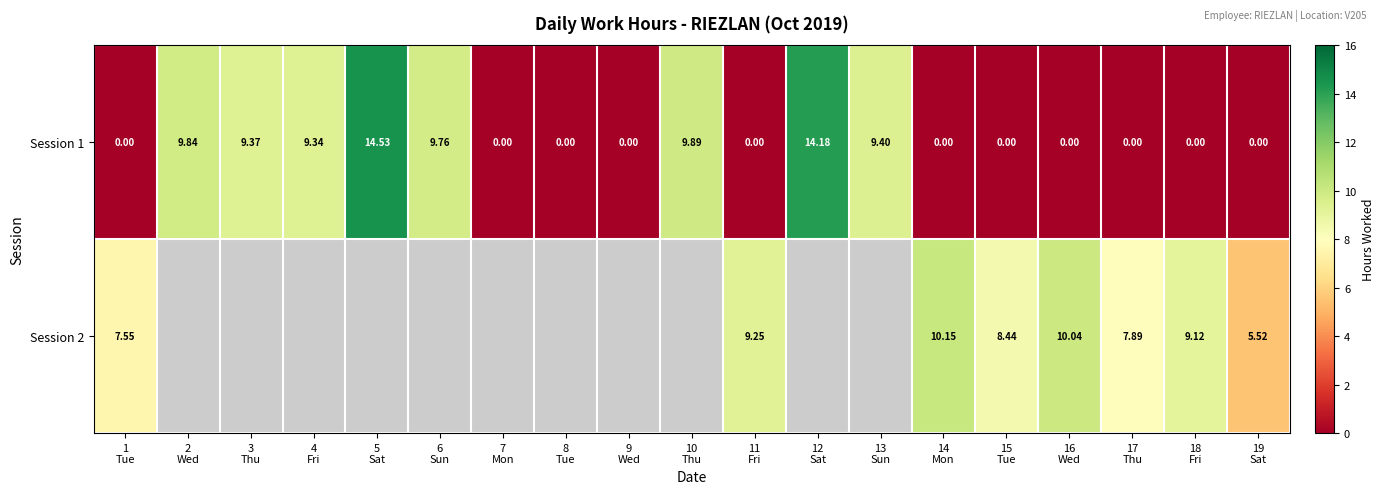

Which label corresponds to the largest value in the chart?

5
Sat